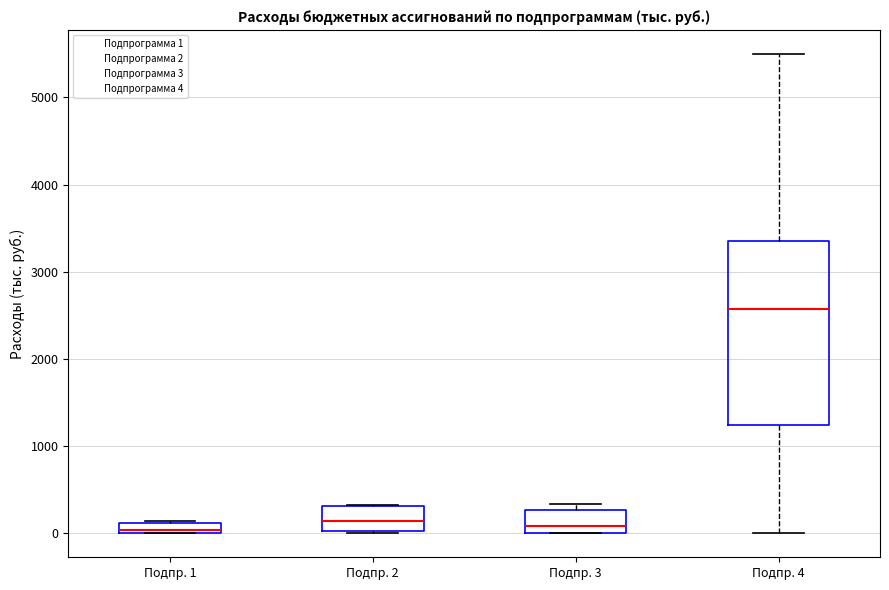

Where is the lower edge of the box for Подпр. 1 on the y-axis? The values are not printed on the chart, so give them approximately, as read against the axis.

0